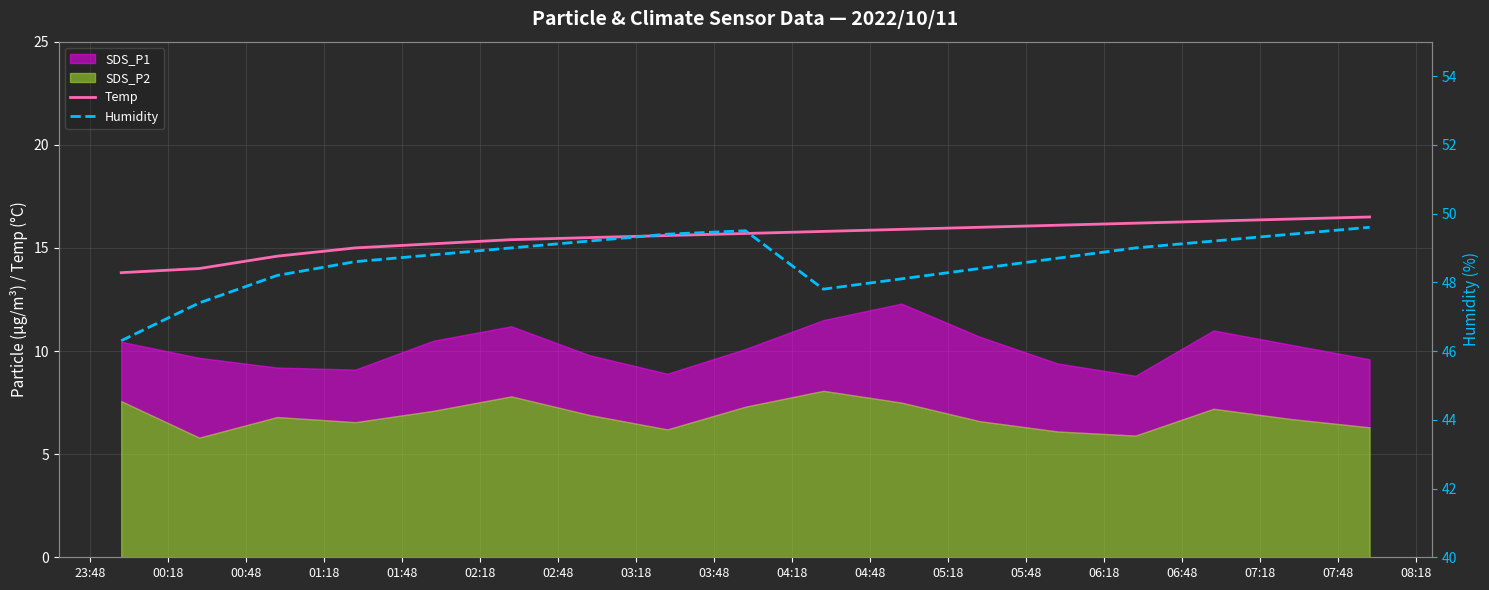

What is the maximum value for Temp?

16.5